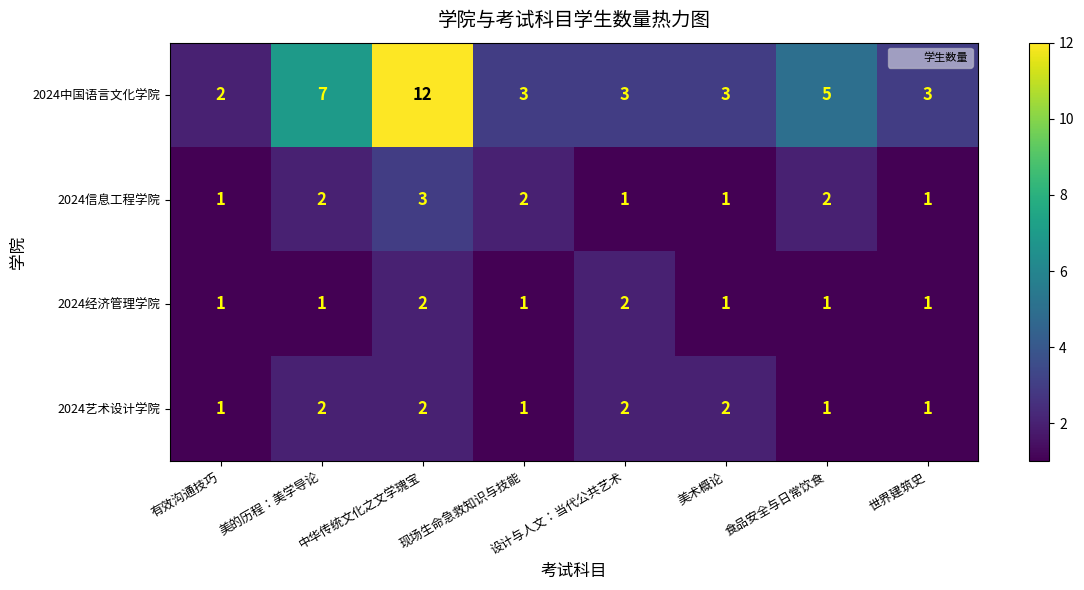

How many data points does each series have?

8